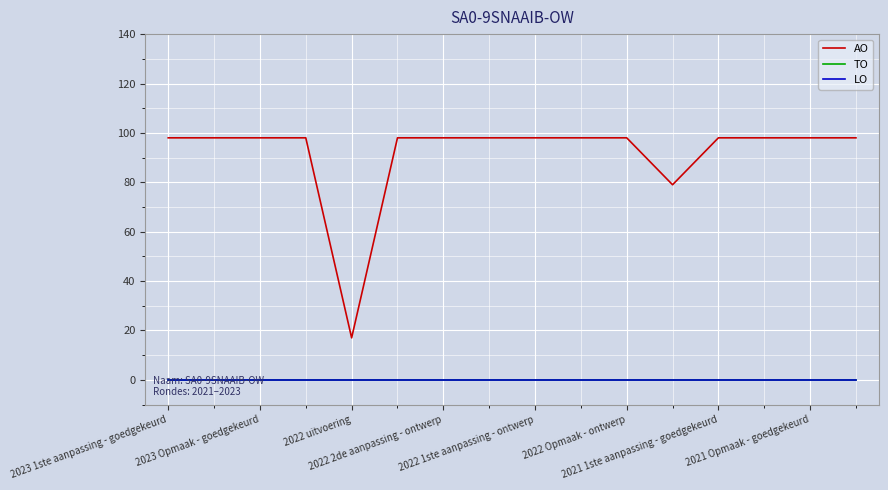

True or false: TO and LO intersect in this chart.

False